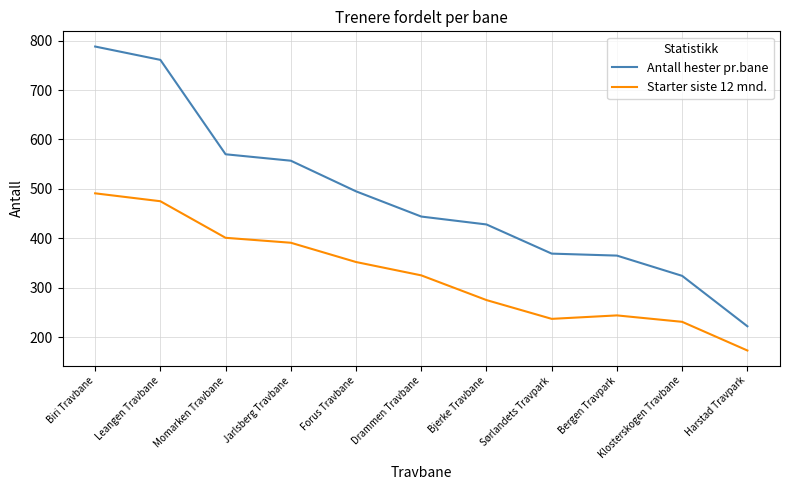

True or false: Antall hester pr.bane and Starter siste 12 mnd. intersect in this chart.

False